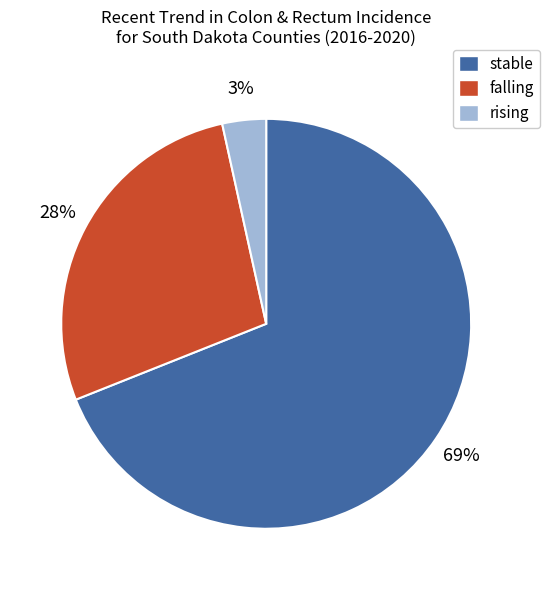

Rank the categories by value from highest to lowest.

stable, falling, rising